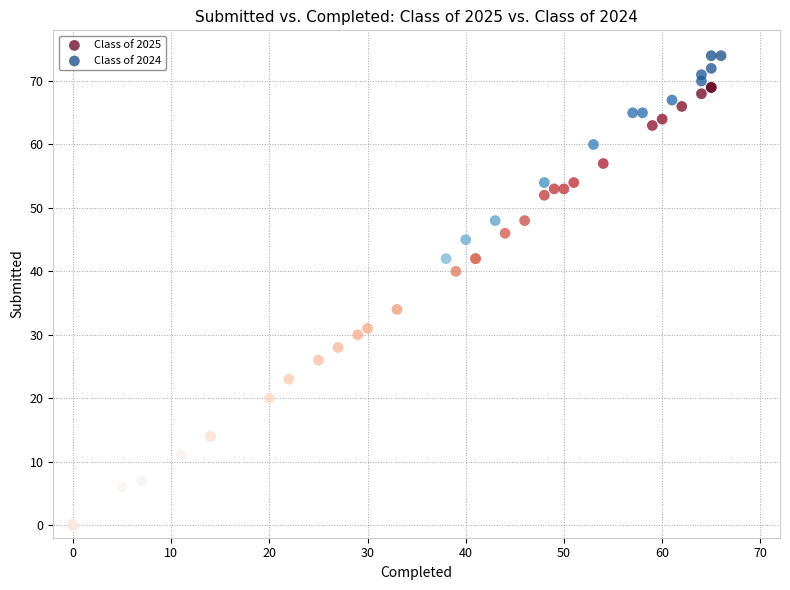

Which series has the widest spread of Y values?

Class of 2024